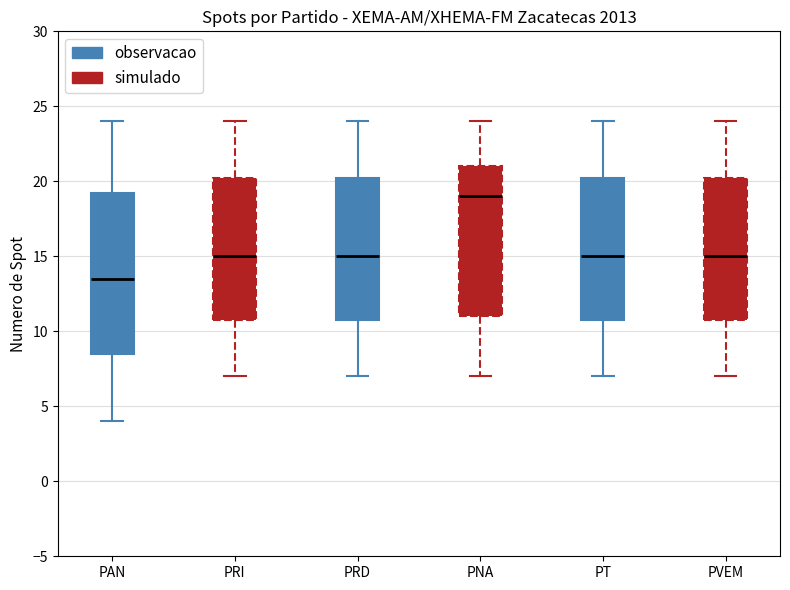

Which box's median line is the highest?

PNA